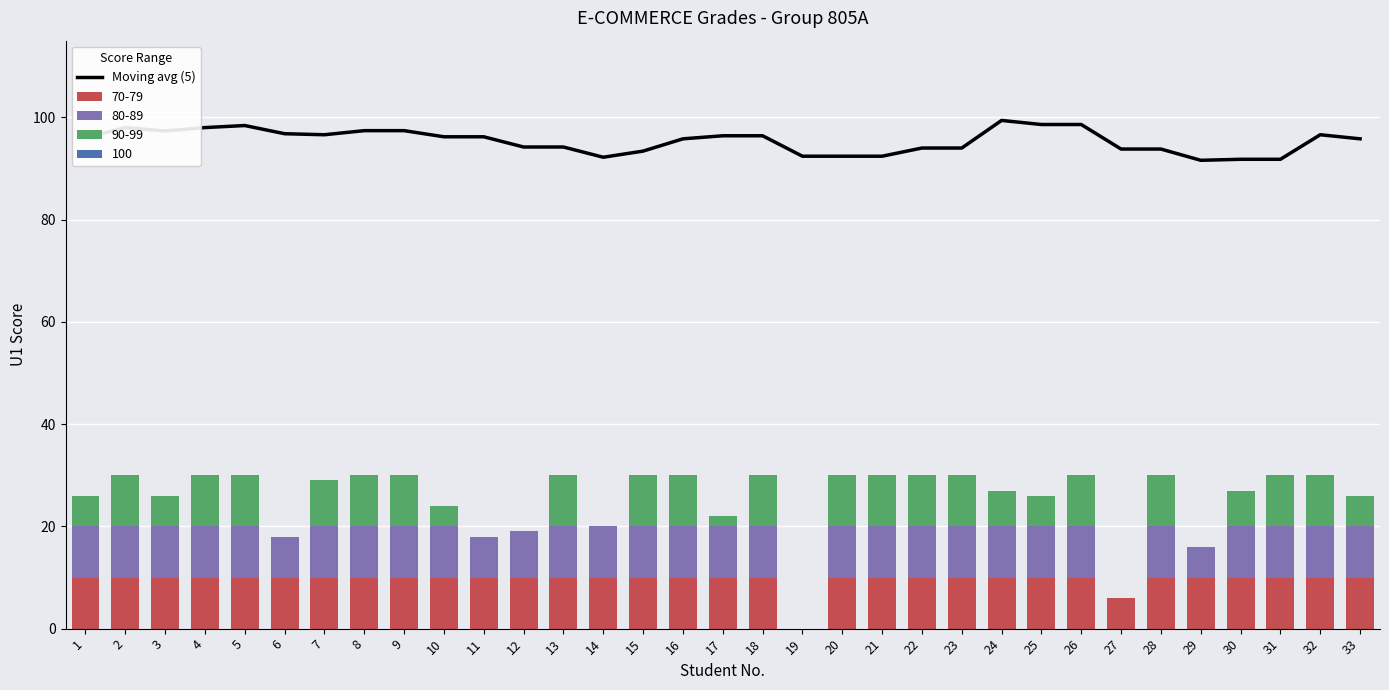

Are the bars grouped side by side (vs. stacked)?

No